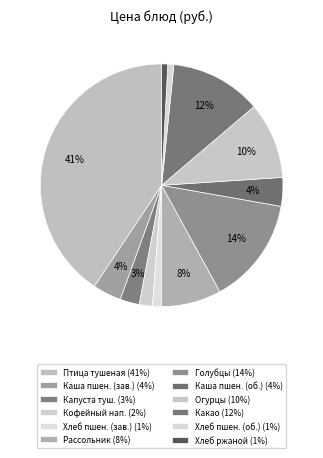

How many segments does this pie chart have?

12